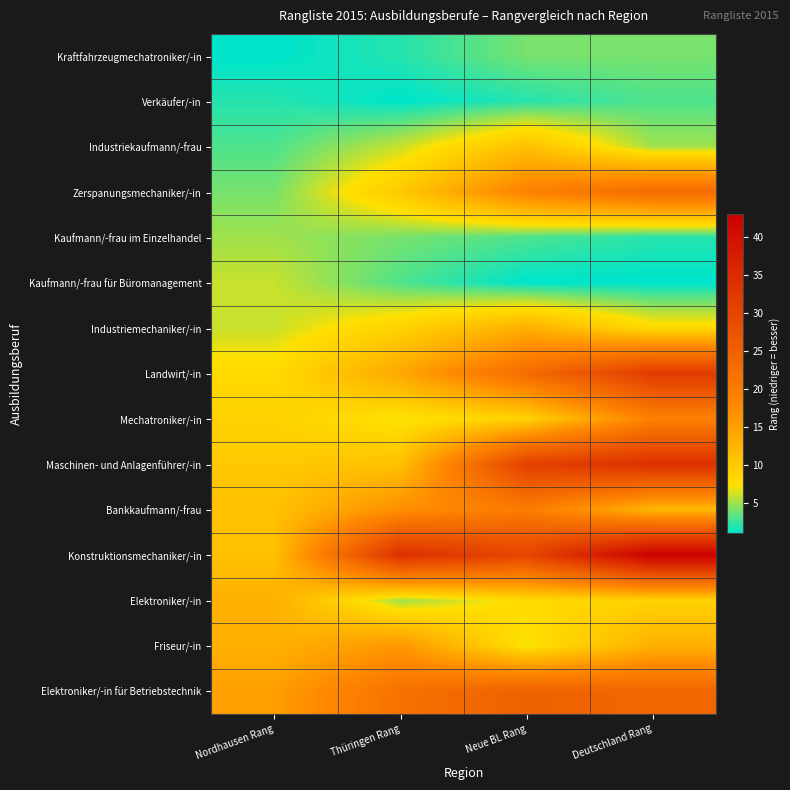

At Deutschland Rang, list the series in order from largest to smallest.

Konstruktionsmechaniker/-in, Maschinen- und Anlagenführer/-in, Landwirt/-in, Elektroniker/-in für Betriebstechnik, Zerspanungsmechaniker/-in, Mechatroniker/-in, Friseur/-in, Bankkaufmann/-frau, Elektroniker/-in, Industriemechaniker/-in, Industriekaufmann/-frau, Kraftfahrzeugmechatroniker/-in, Verkäufer/-in, Kaufmann/-frau im Einzelhandel, Kaufmann/-frau für Büromanagement